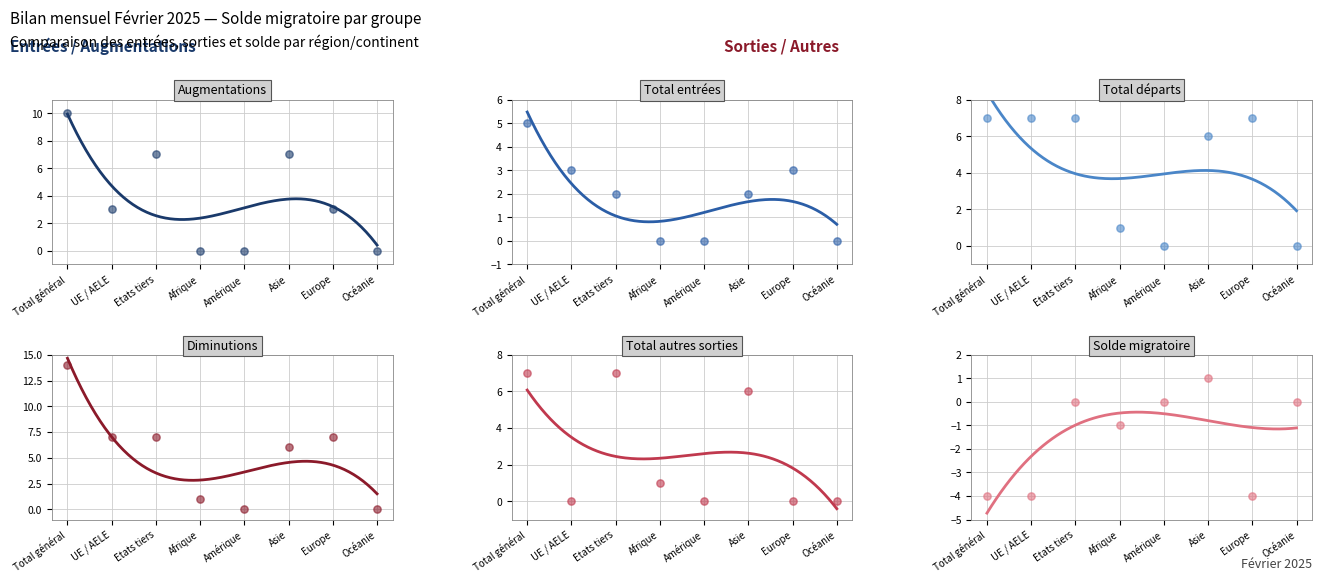

Is the value of Total entrées at Asie greater than the value of Total autres sorties at Océanie?

Yes